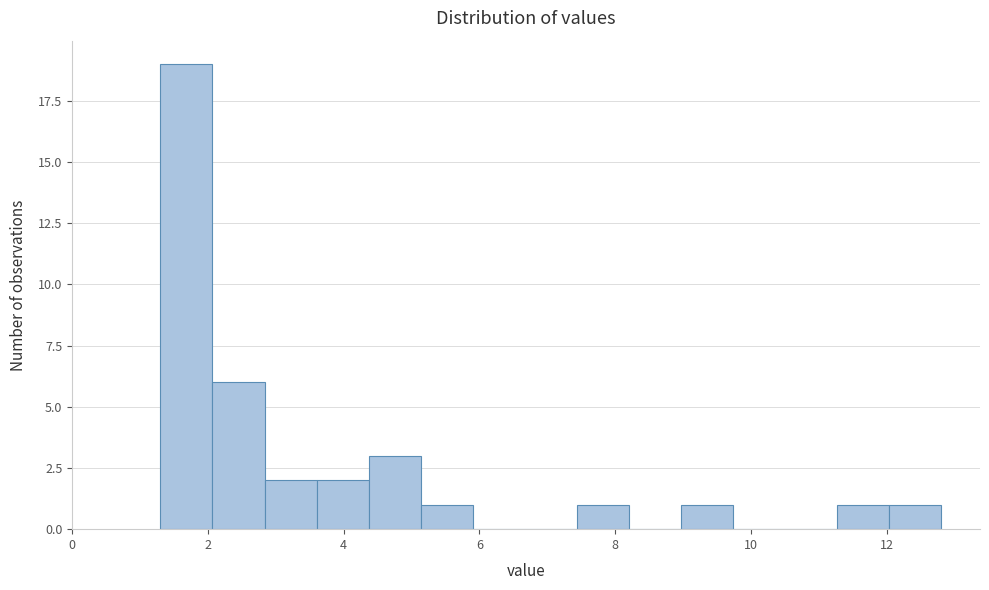

Around what value on the x-axis is the tallest bar? Give the approximate position of its centre, as read against the axis.

1.6